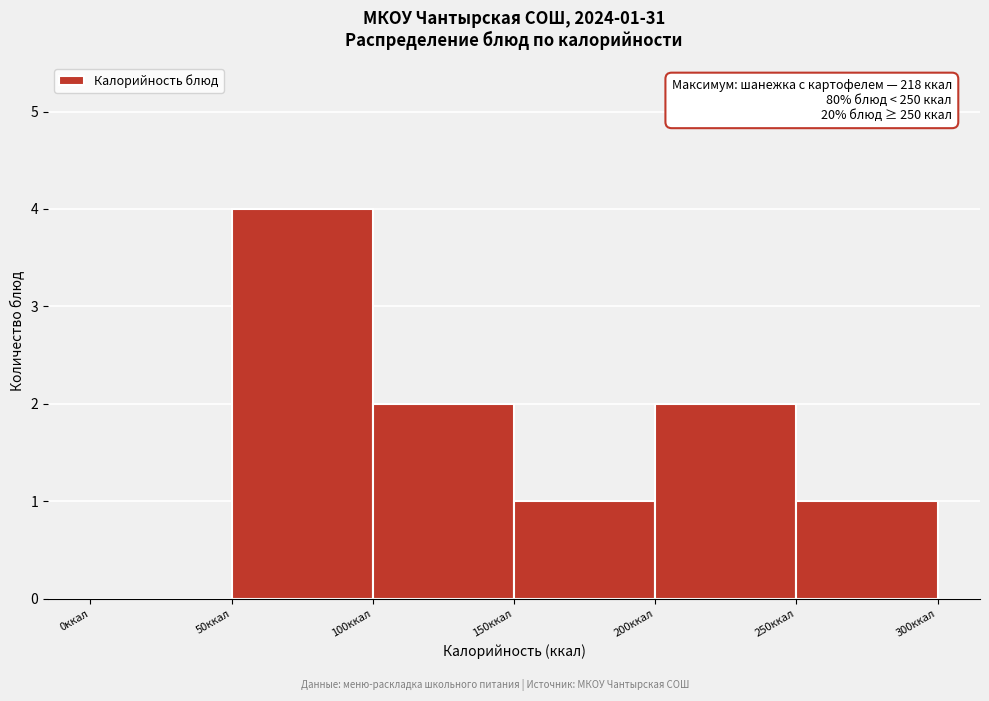

Which range on the x-axis has the tallest bar?

50 to 100